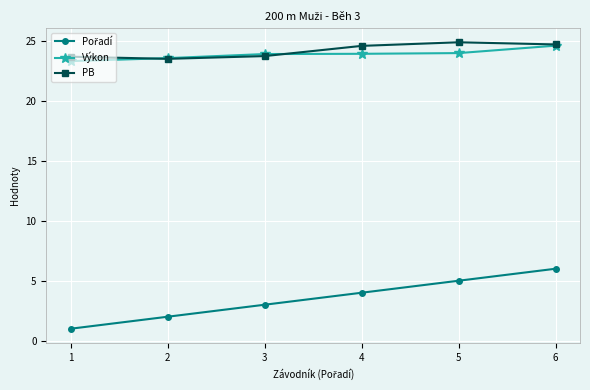

The PB series shows 38.0 at 1. True or false?

False